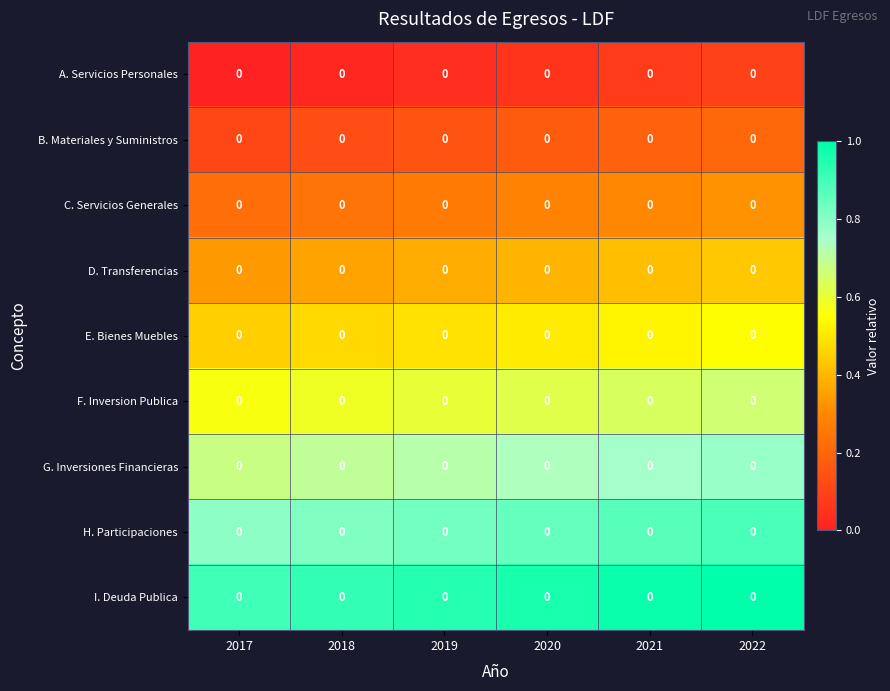

The G. Inversiones Financieras series shows 1.3 at 2020. True or false?

False